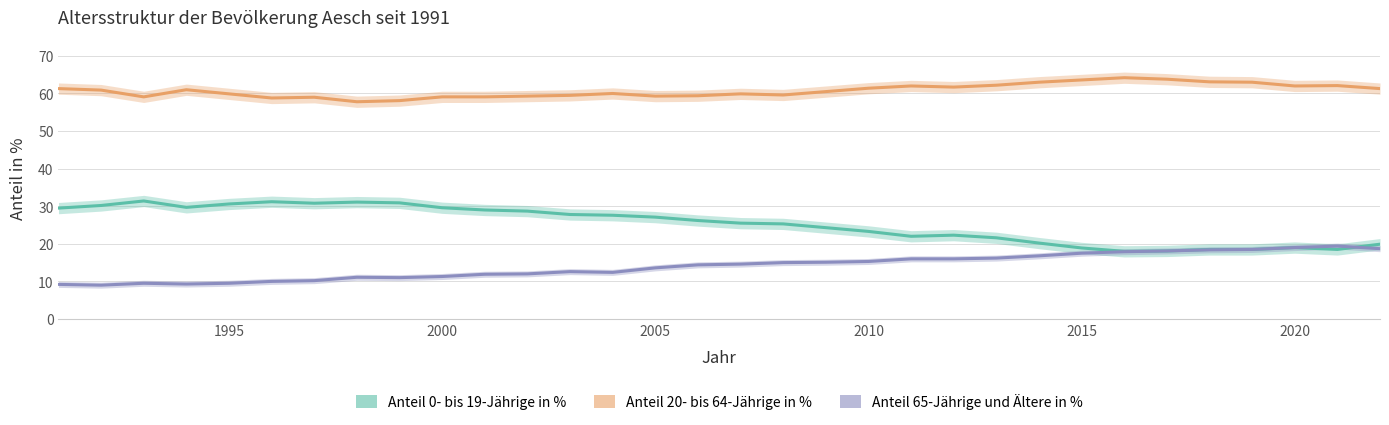

Rank the series at 1997 from lowest to highest value.

Anteil 65-Jährige und Ältere in %, Anteil 0- bis 19-Jährige in %, Anteil 20- bis 64-Jährige in %